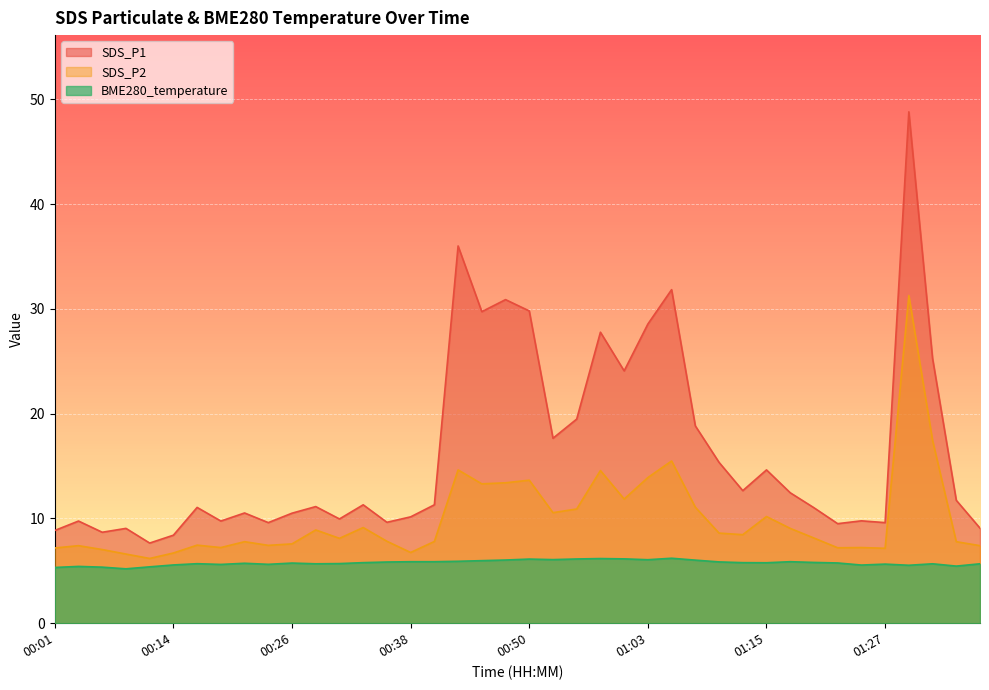

True or false: SDS_P2 and BME280_temperature cross at least once.

False